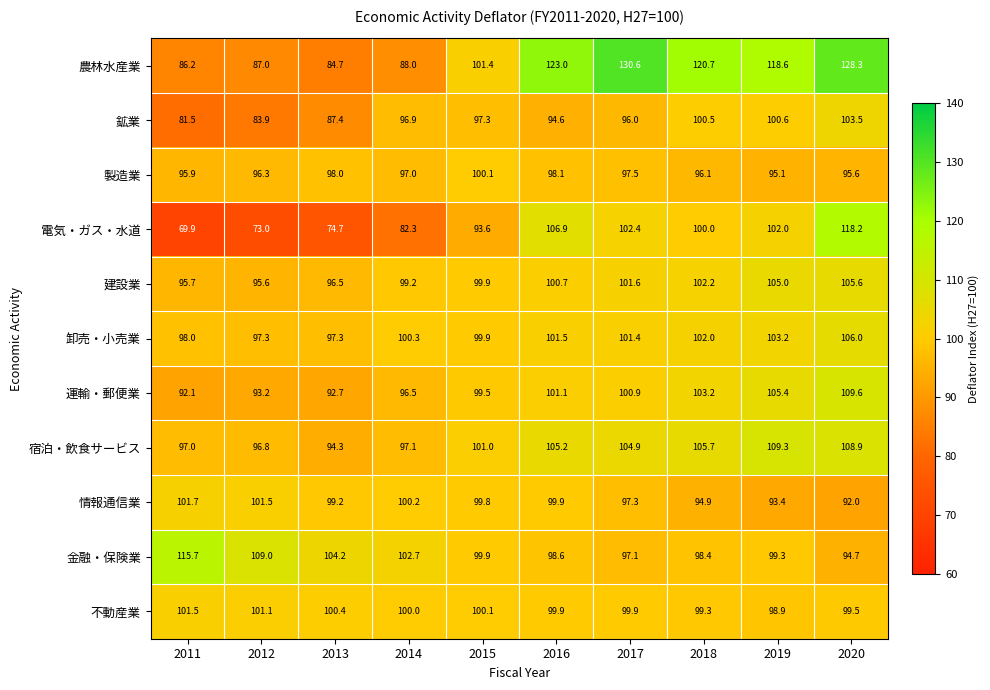

Which series has the largest total across all categories?

農林水産業